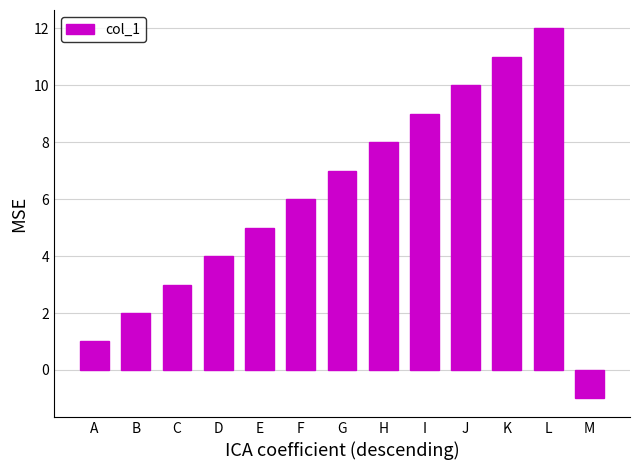

List the labels in order of value, smallest first.

M, A, B, C, D, E, F, G, H, I, J, K, L